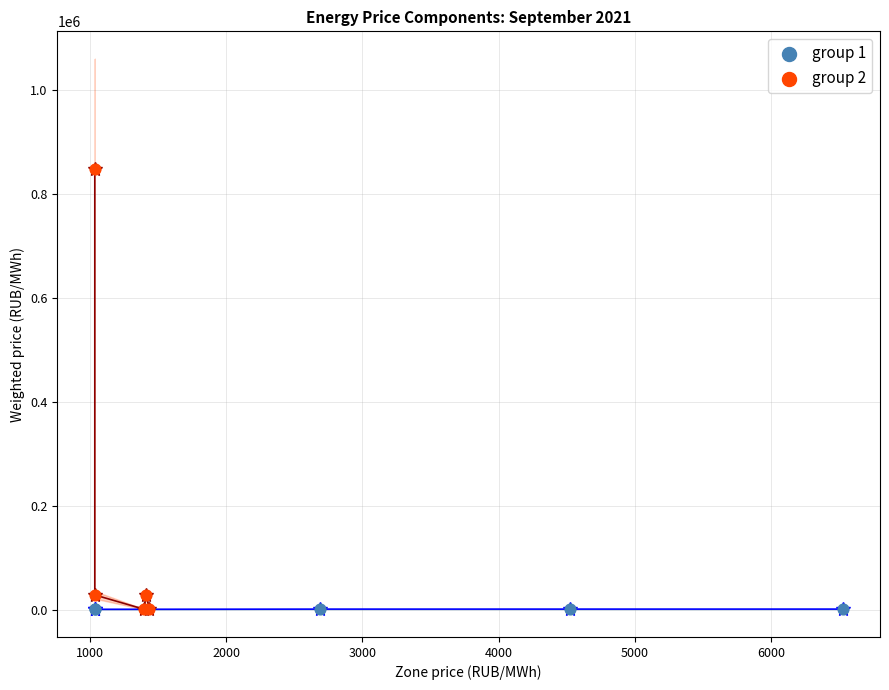

Which series has the largest Y range (max minus min)?

group 2